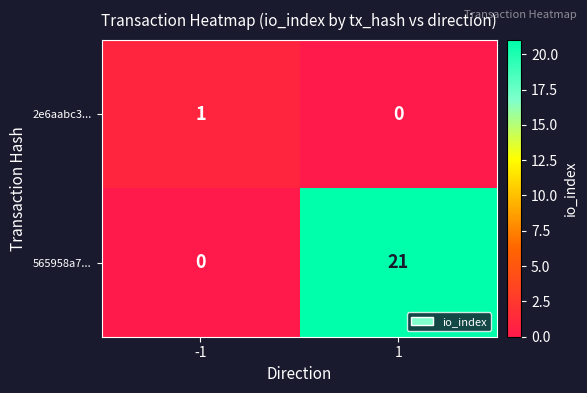

Which label corresponds to the largest value in the chart?

1